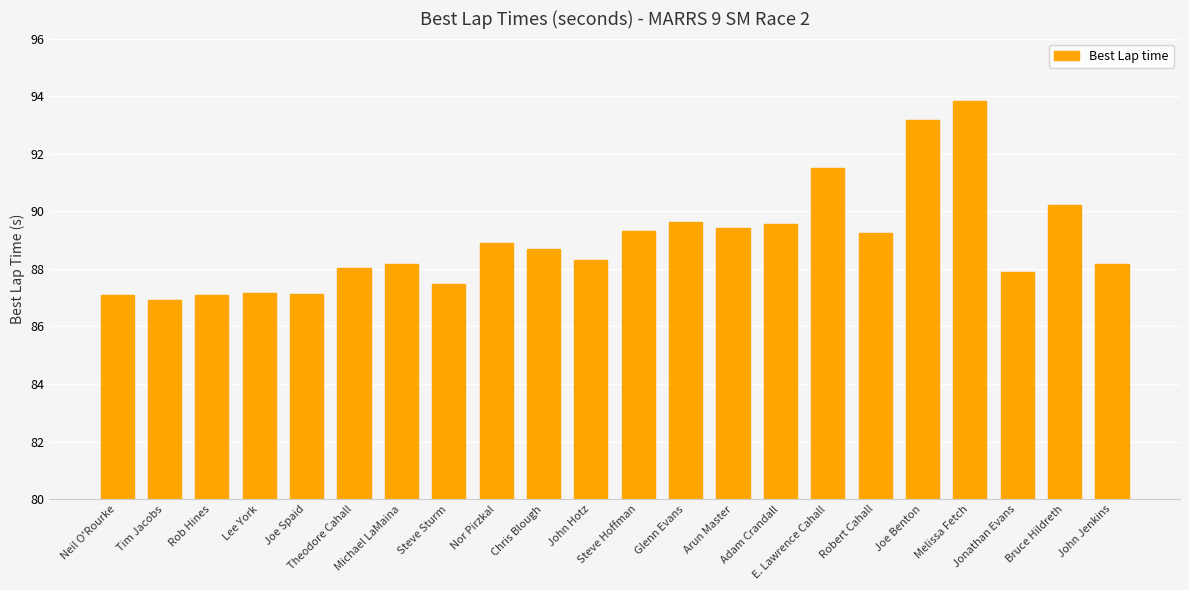

Approximately how many times larger is the value at Tim Jacobs compared to John Hotz?

1.0